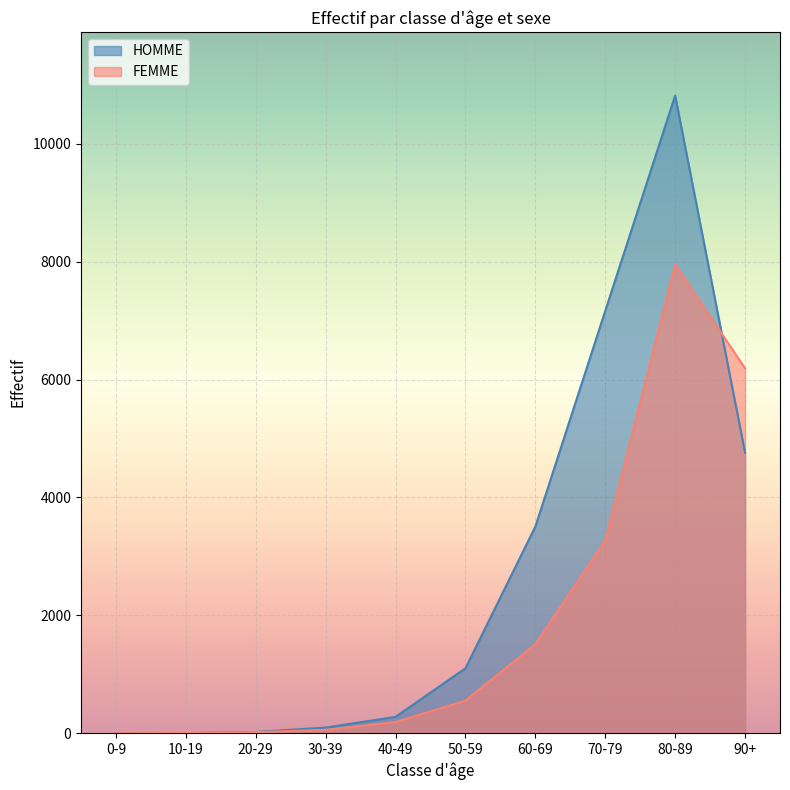

Between 20-29 and 50-59, which series saw the biggest shift?

HOMME